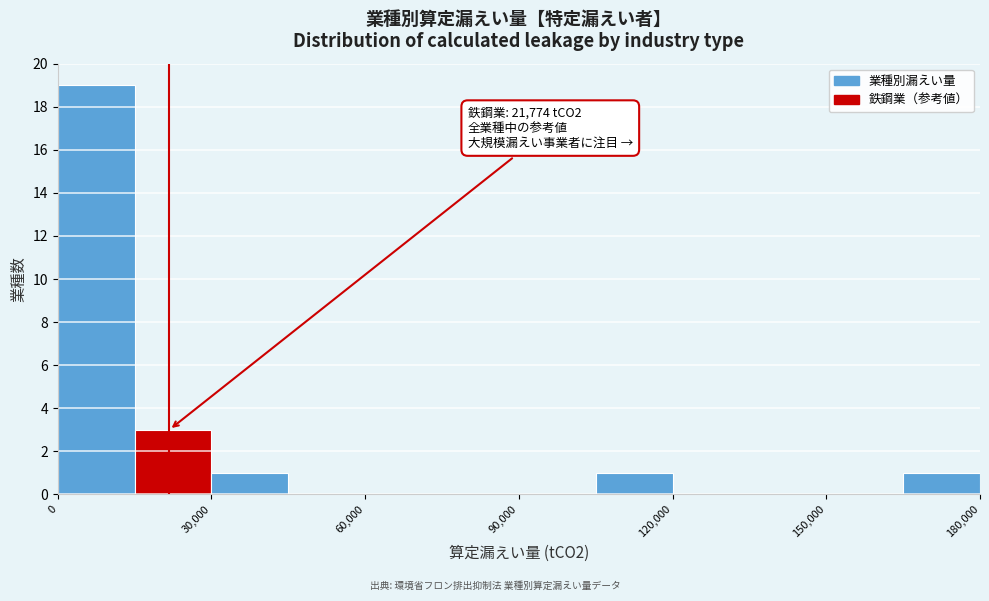

Read against the x-axis, roughly where is the centre of the tallest bar?

10000